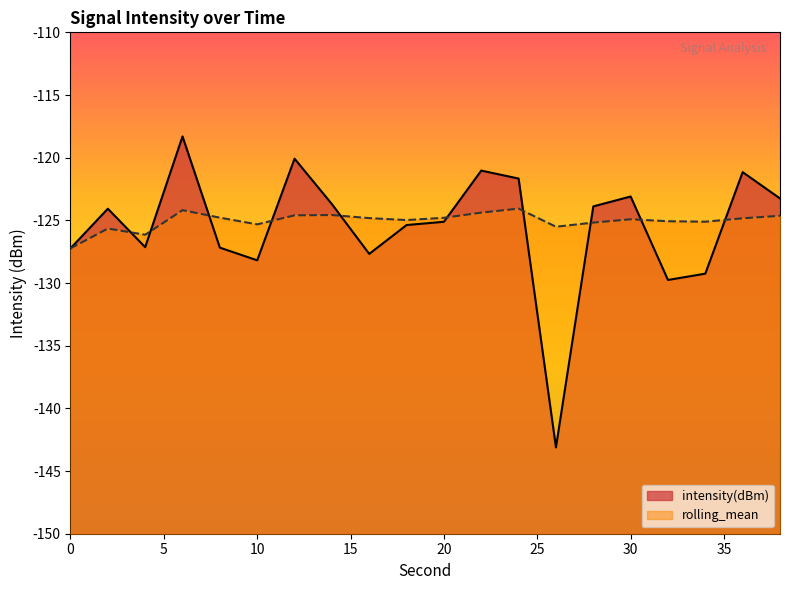

How many lines are shown in the chart?

2